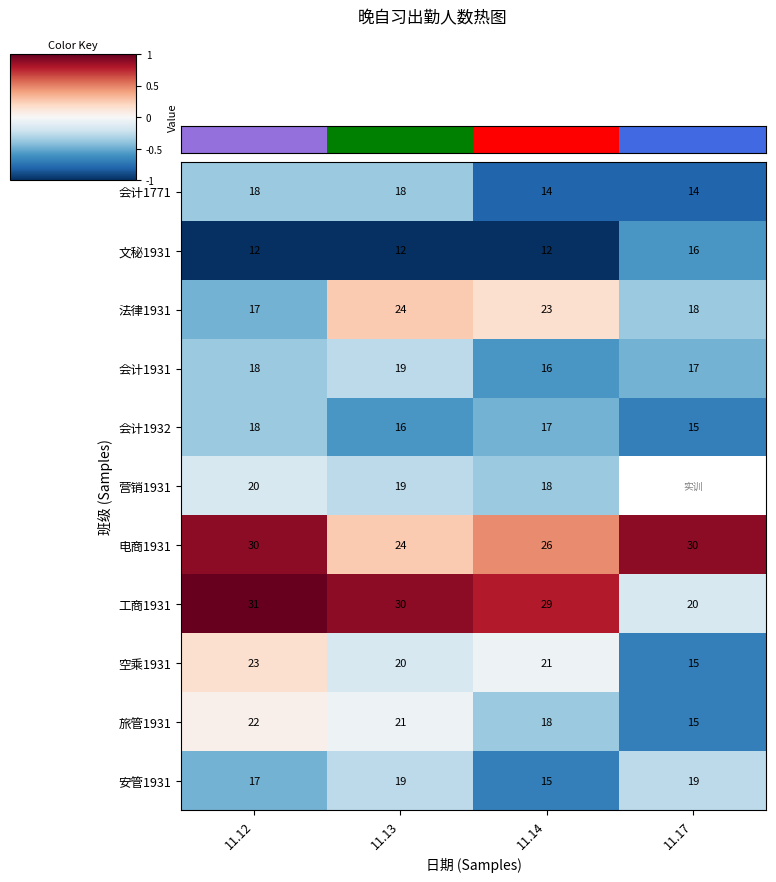

Which category has the highest value across all series?

11.17